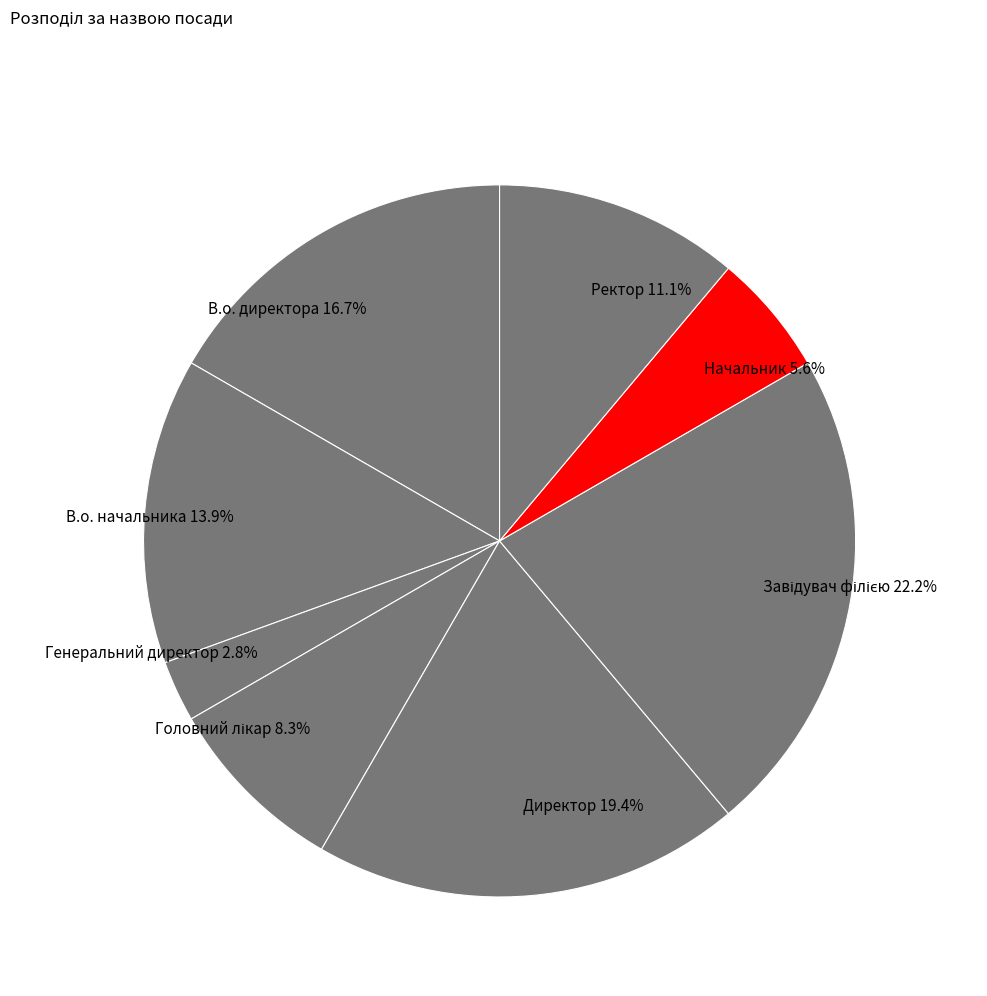

Which category has the smallest portion of the pie?

Генеральний директор